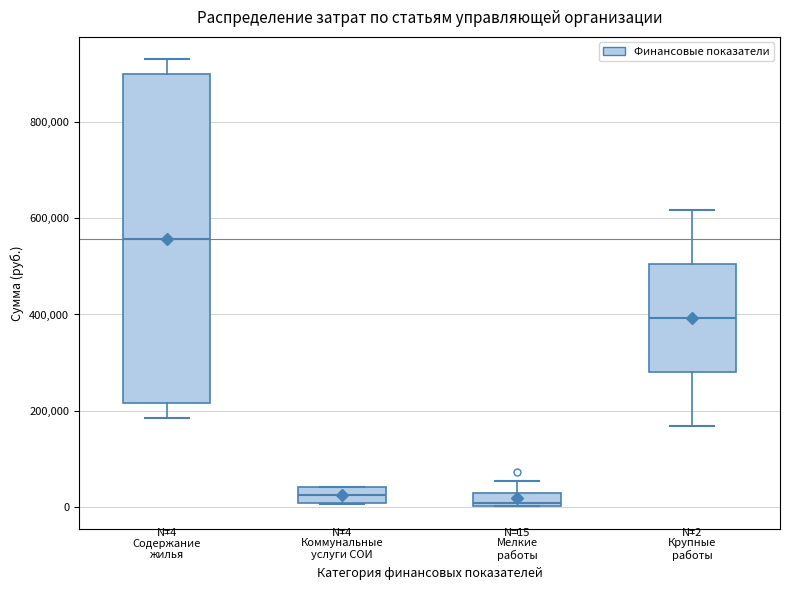

Comparing the boxes themselves (not the whiskers), which one is the tallest?

Содержание жилья